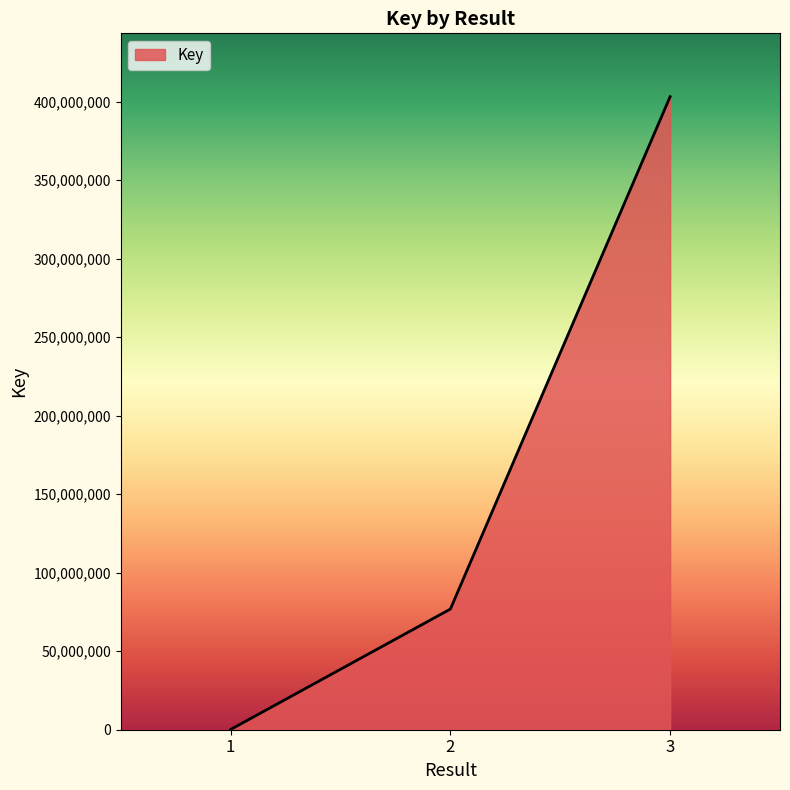

What is the difference between the values at 2 and 1?

76703865